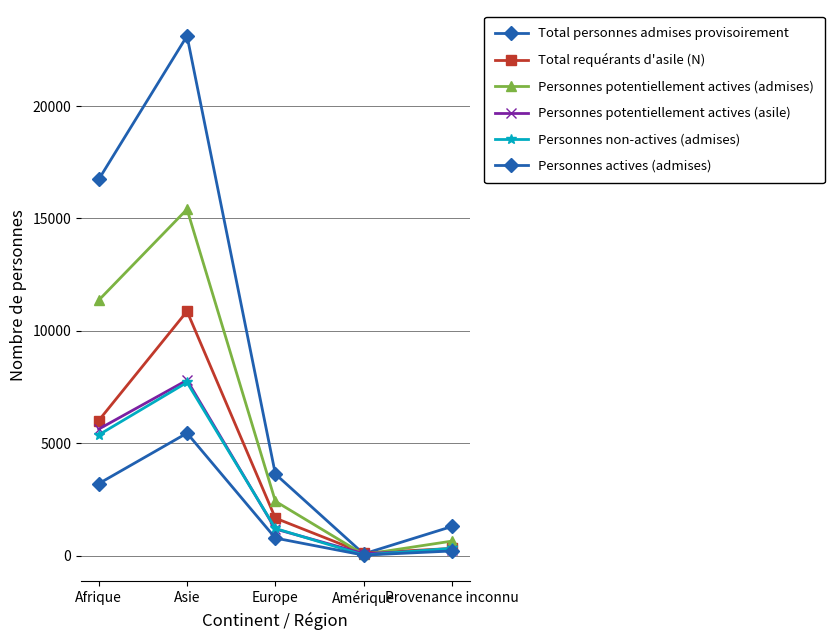

What is the value of the Personnes potentiellement actives (admises) point at the 5th from the left?

649